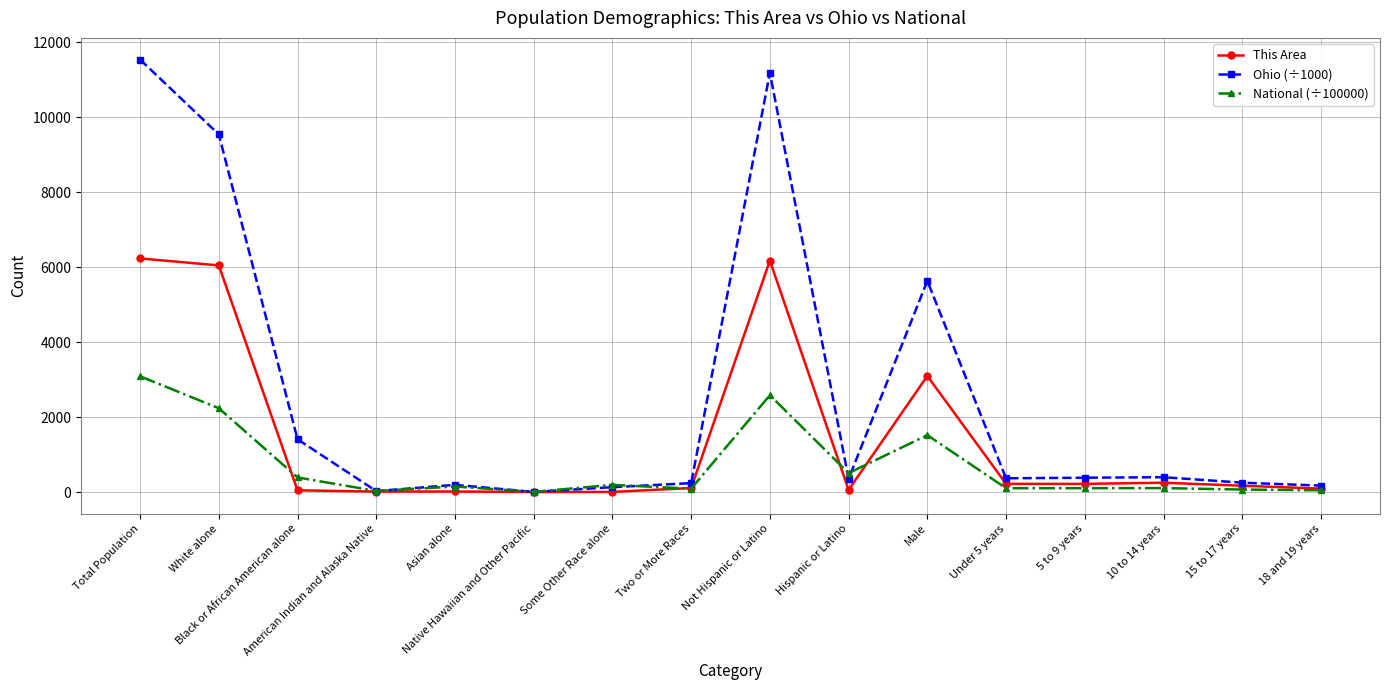

Does the chart display data point markers on the line(s)?

Yes